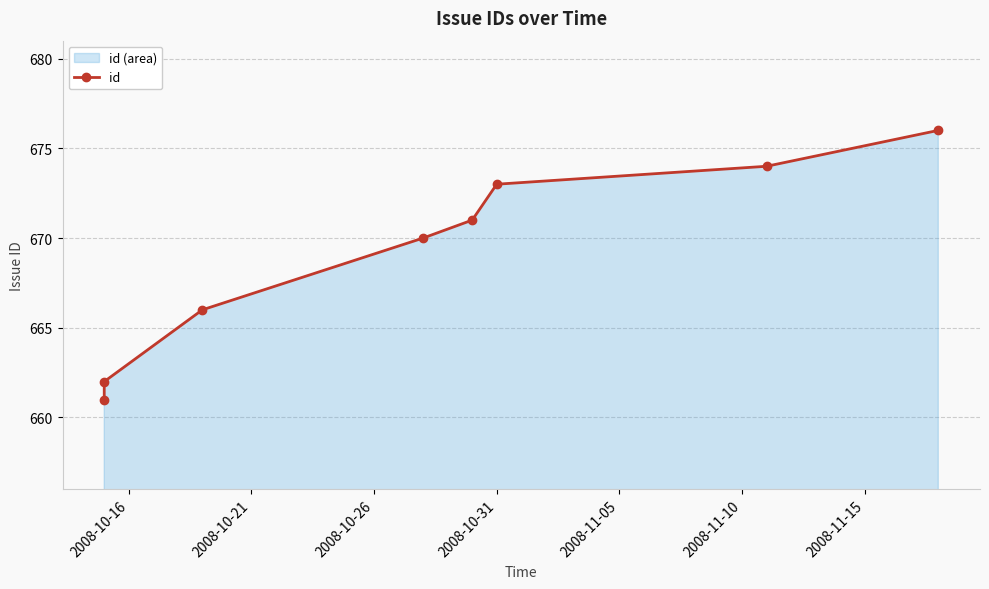

What is the difference between the maximum and minimum values?

15